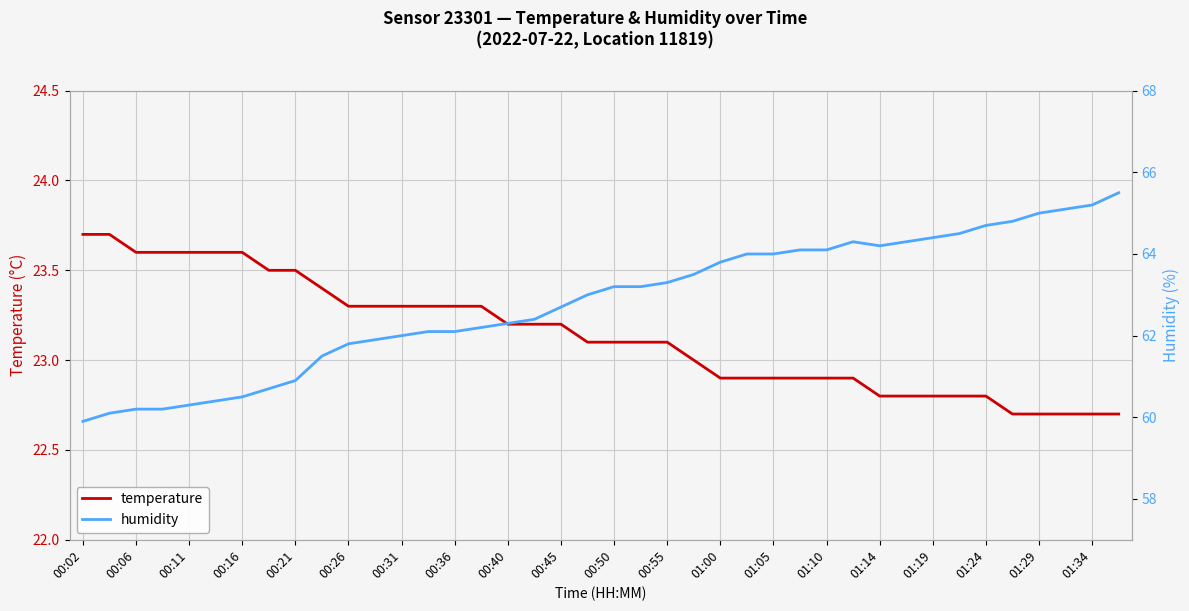

What is the minimum value for temperature?

22.7